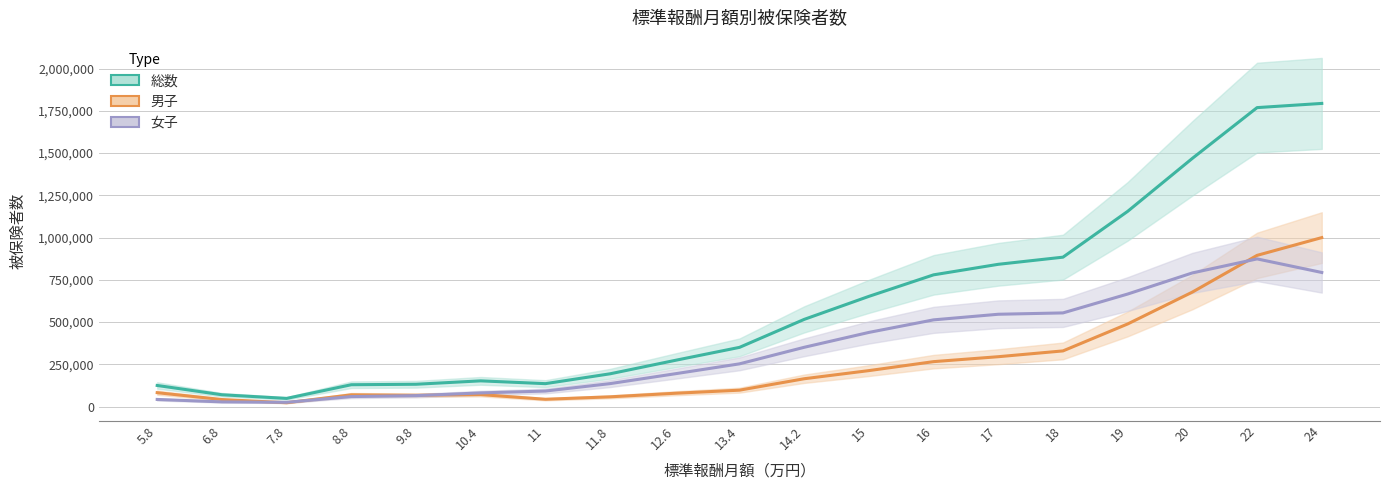

Where is the first local minimum for 男子?

7.8